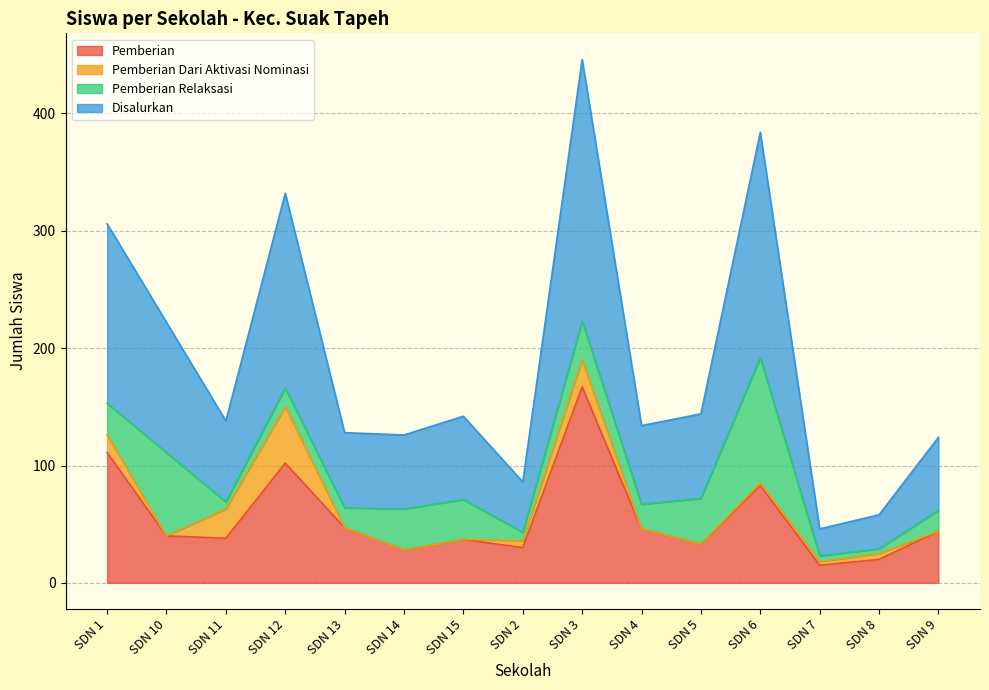

True or false: Pemberian has a value of 38 at SDN 11.

True